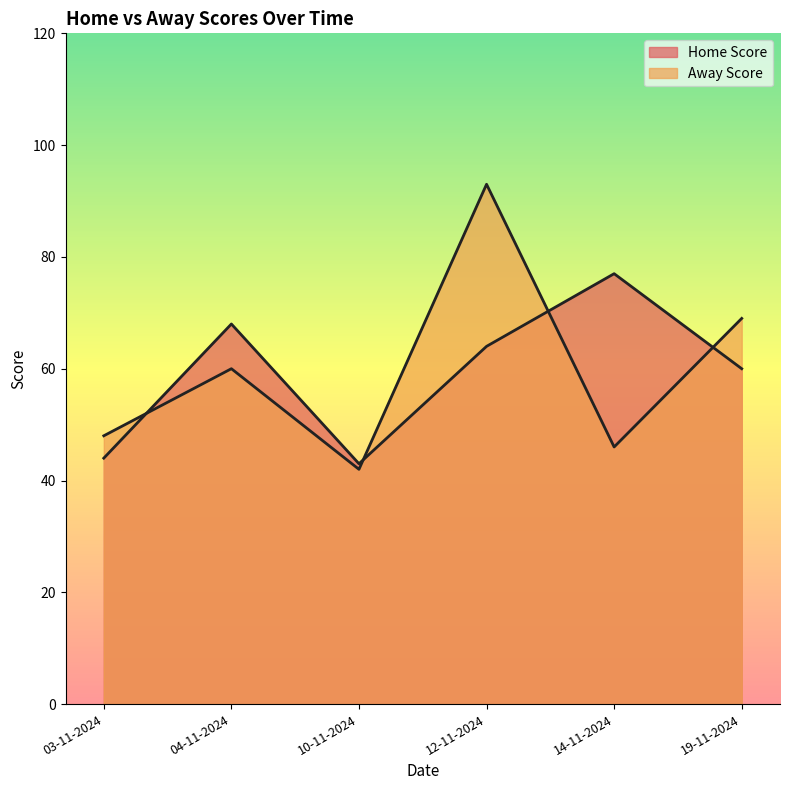

The Away Score series shows 60 at 04-11-2024. True or false?

True